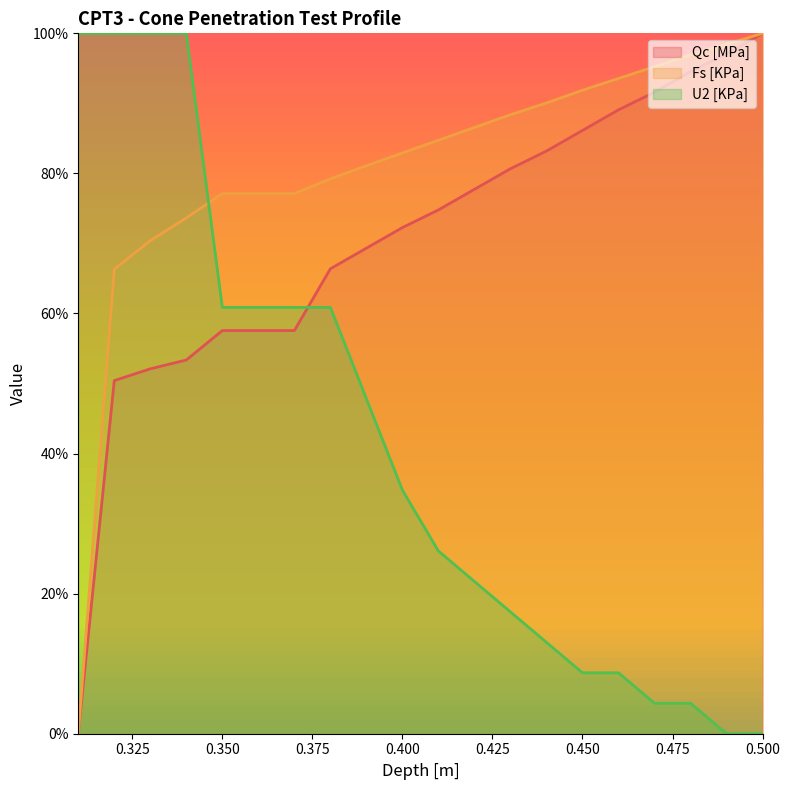

At which category is the sum across all series the highest?

0.34